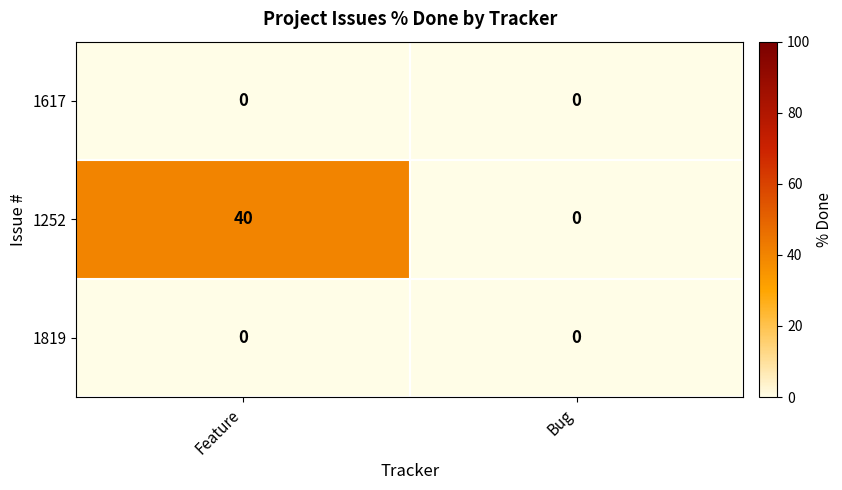

What is the spread (max minus min) of values at Feature?

40